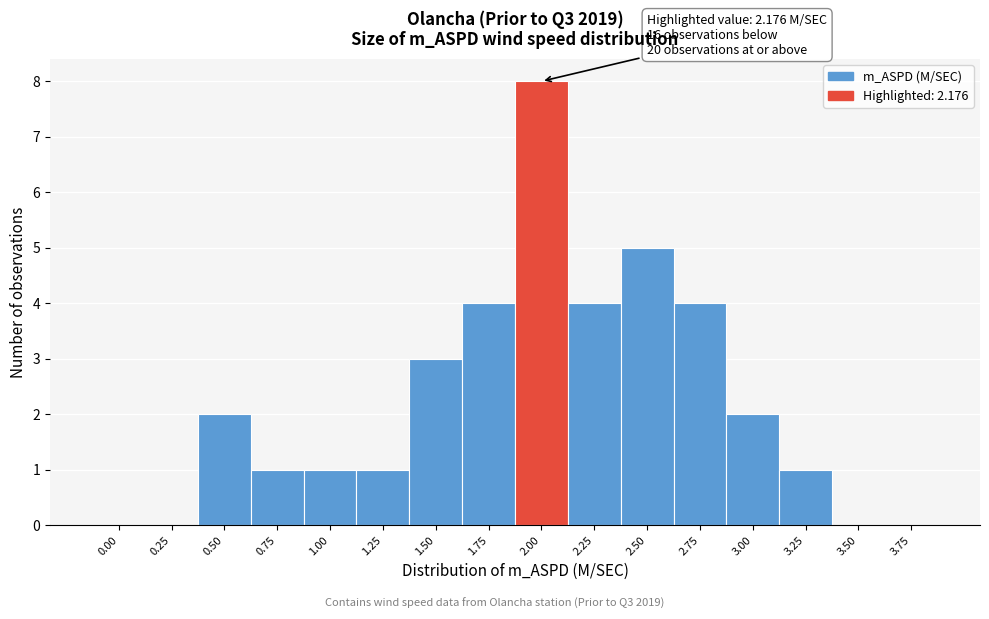

Reading right to left, transcribe all the data shown in this chart.

3.75=0	3.50=0	3.25=1	3.00=2	2.75=4	2.50=5	2.25=4	2.00=8	1.75=4	1.50=3	1.25=1	1.00=1	0.75=1	0.50=2	0.25=0	0.00=0